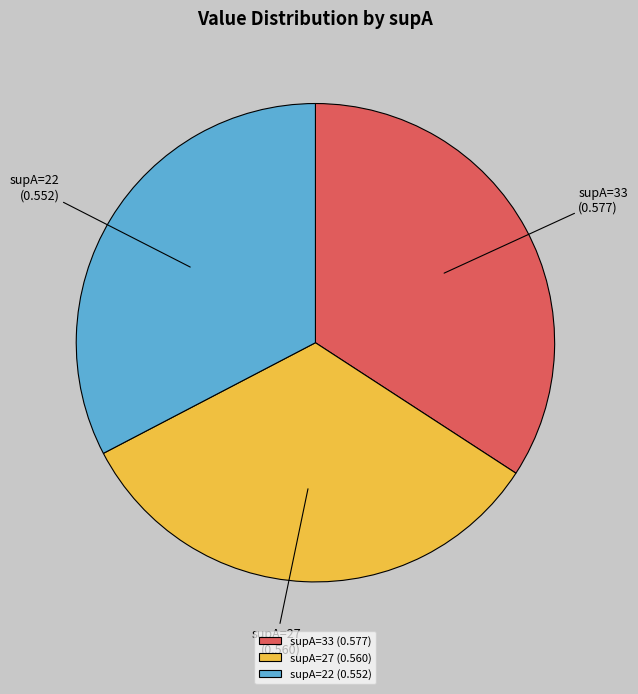

Count the number of slices in the pie.

3